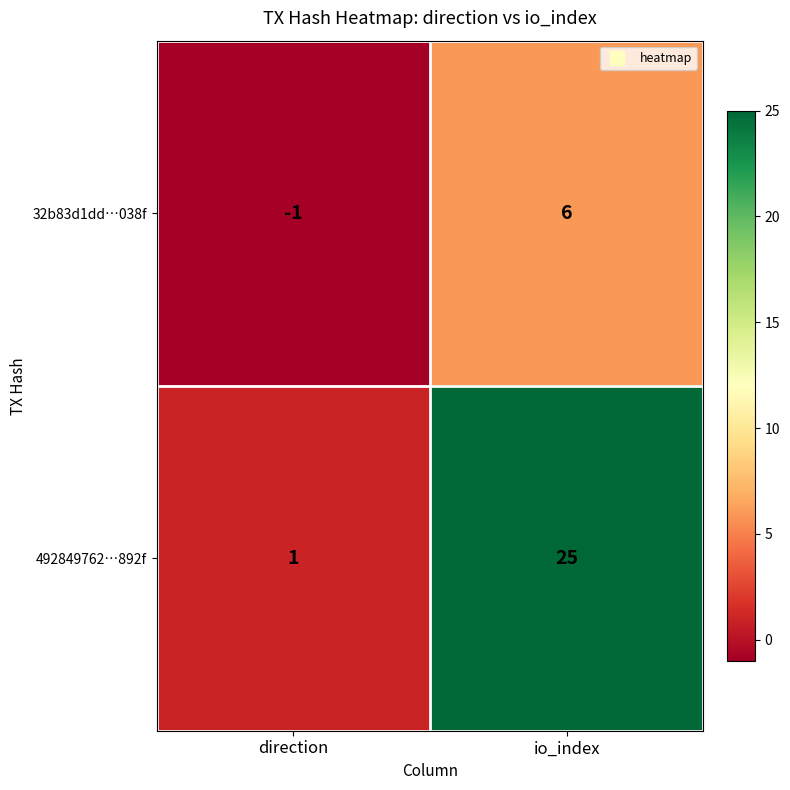

Reading left to right, extract all data points from this chart.

32b83d1dd…038f: direction=-1	io_index=6
492849762…892f: direction=1	io_index=25